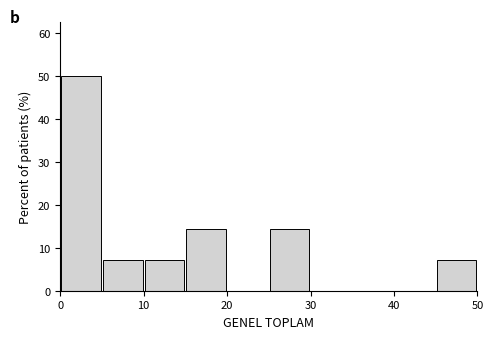

Reading left to right, list every bar in this chart as the range it spans on the x-axis followed by its height. The values are not printed on the chart, so give them approximately, as read against the axis.

0 to 5: 50
5 to 10: 7
10 to 15: 7
15 to 20: 14
20 to 25: 0
25 to 30: 14
30 to 35: 0
35 to 40: 0
40 to 45: 0
45 to 50: 7